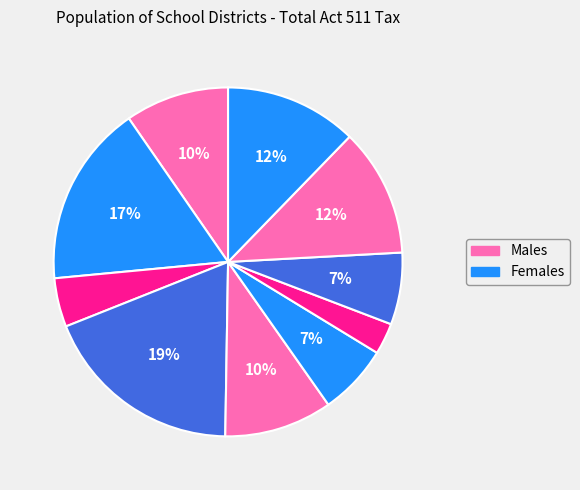

How many segments does this pie chart have?

10